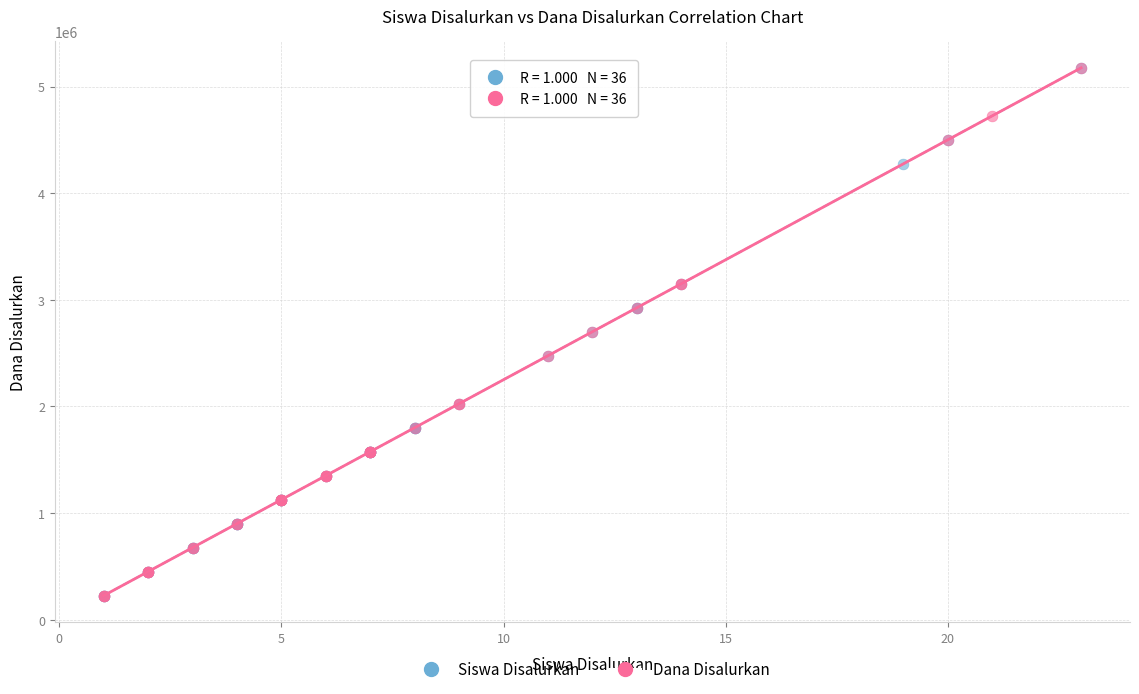

What are all the series names shown in the legend?

Siswa Disalurkan, Dana Disalurkan